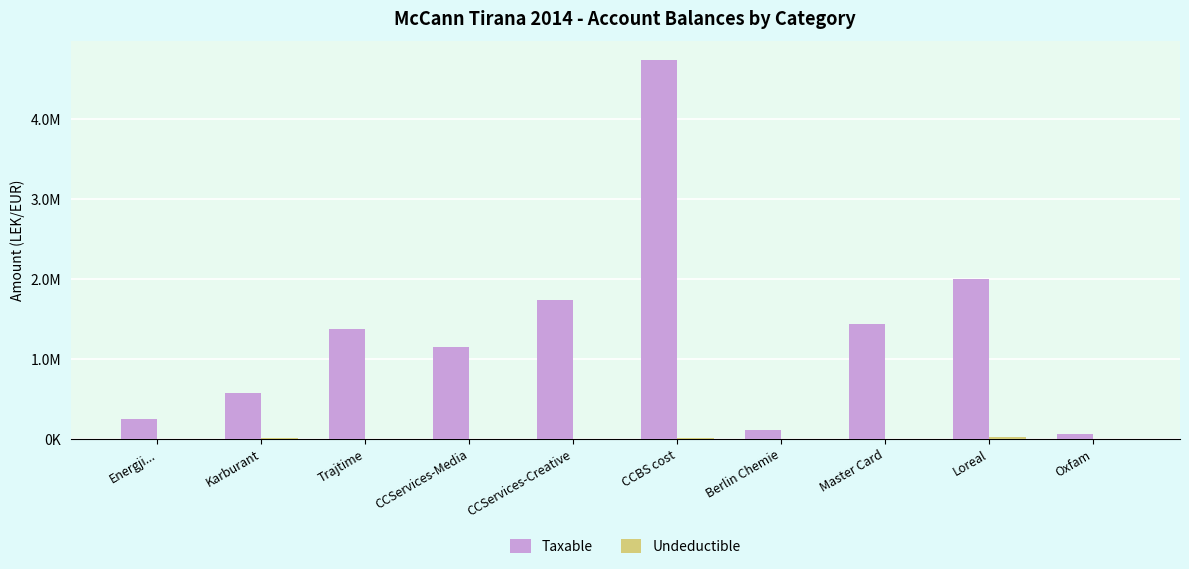

Does the chart contain stacked bars?

No